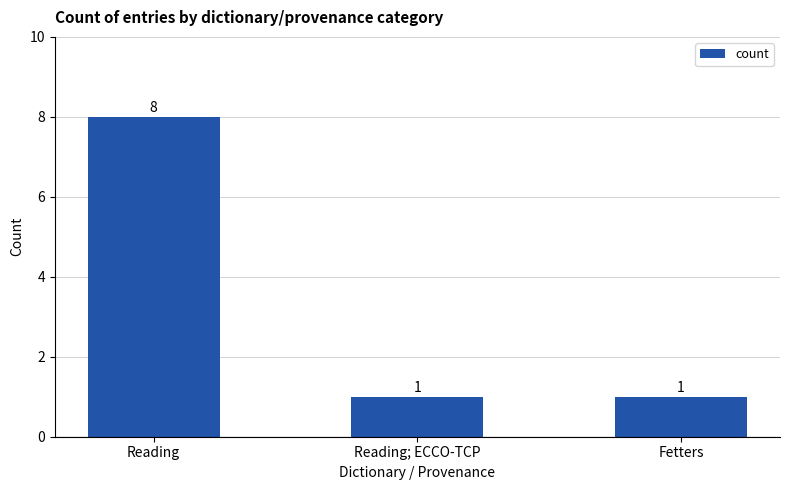

What is the greatest value displayed?

8